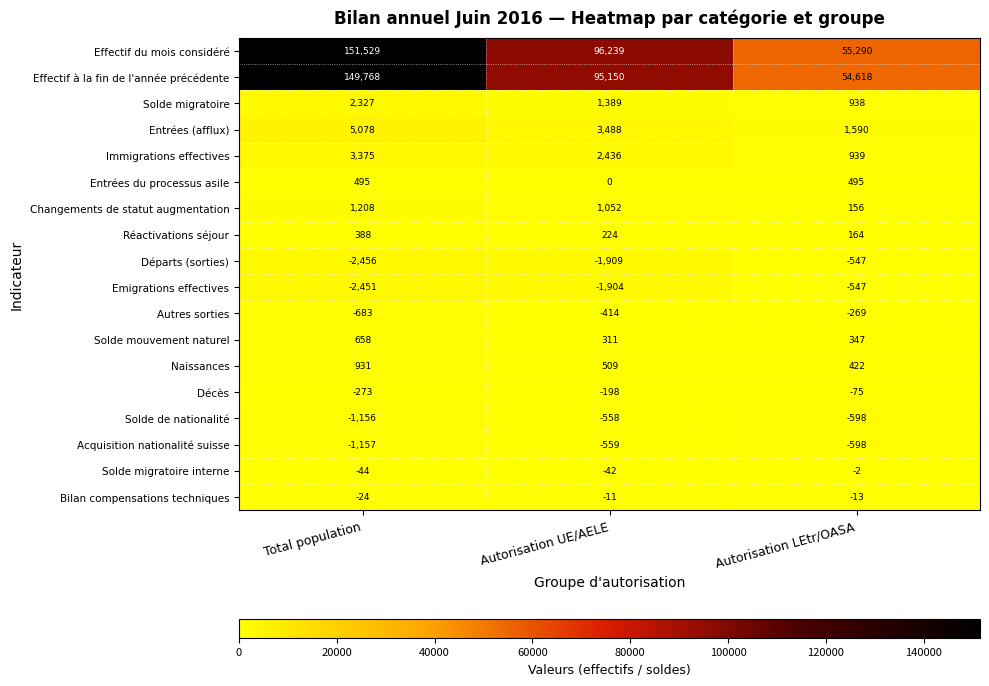

True or false: Naissances has a value of 509 at Autorisation UE/AELE.

True